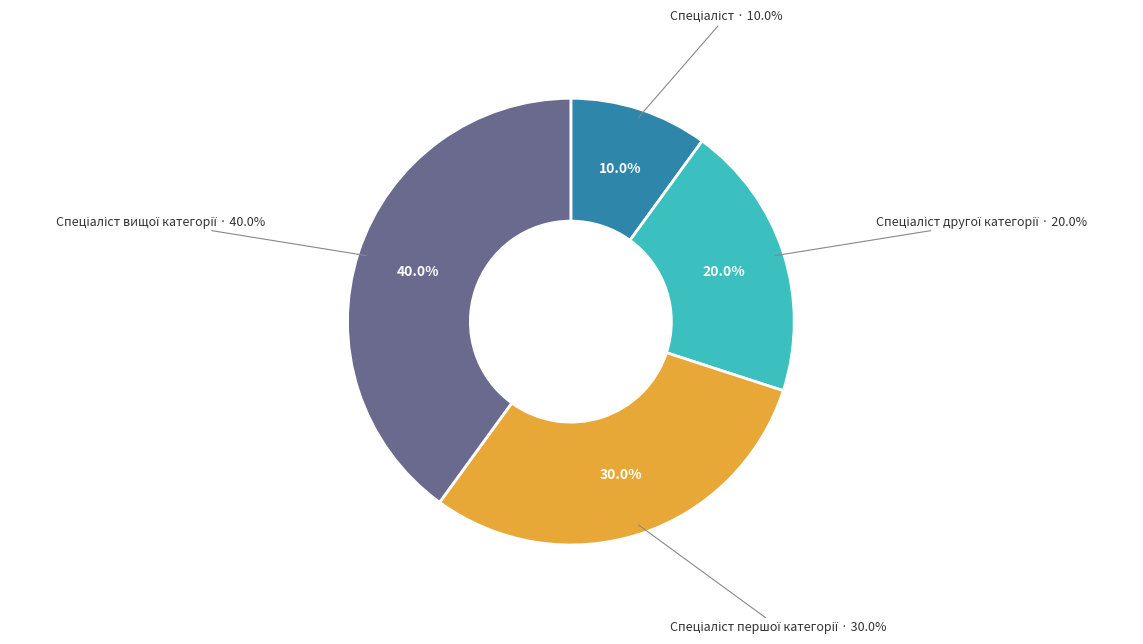

Rank the categories by value from lowest to highest.

Спеціаліст, Спеціаліст другої категорії, Спеціаліст першої категорії, Спеціаліст вищої категорії